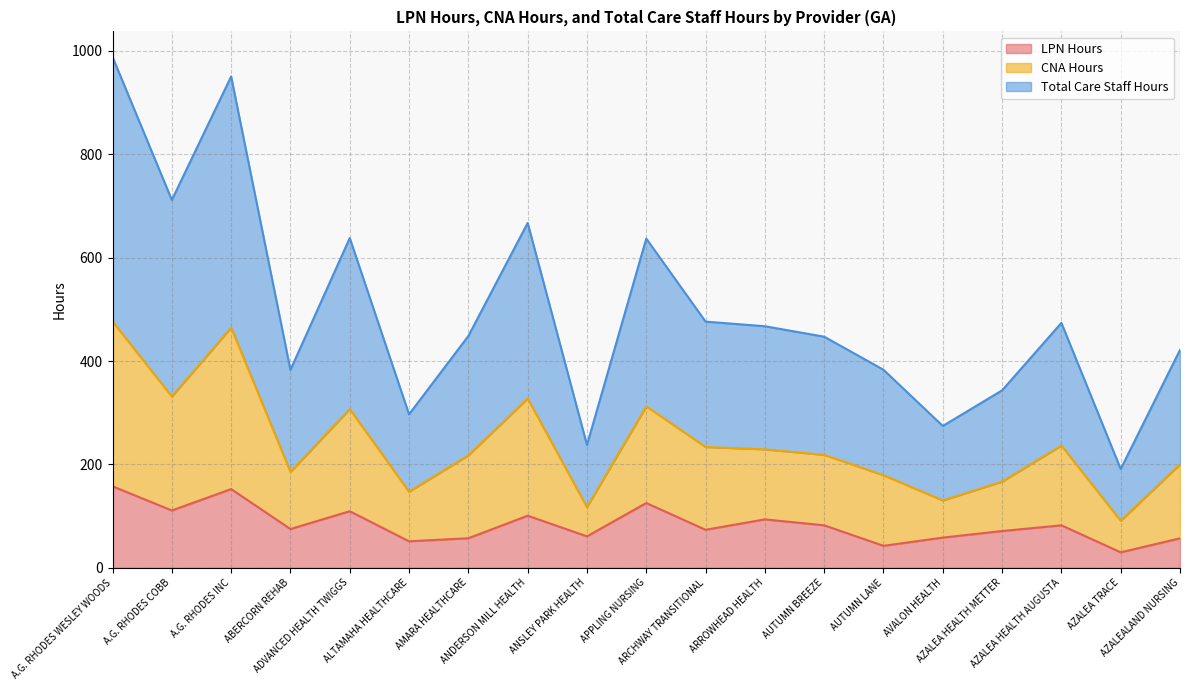

What is the maximum value for LPN Hours?

157.6